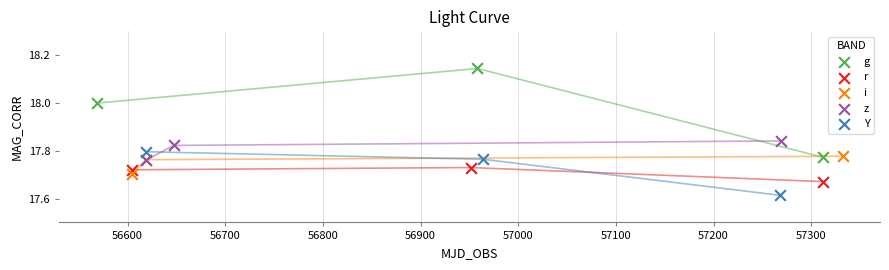

Which series reaches the maximum Y coordinate?

g